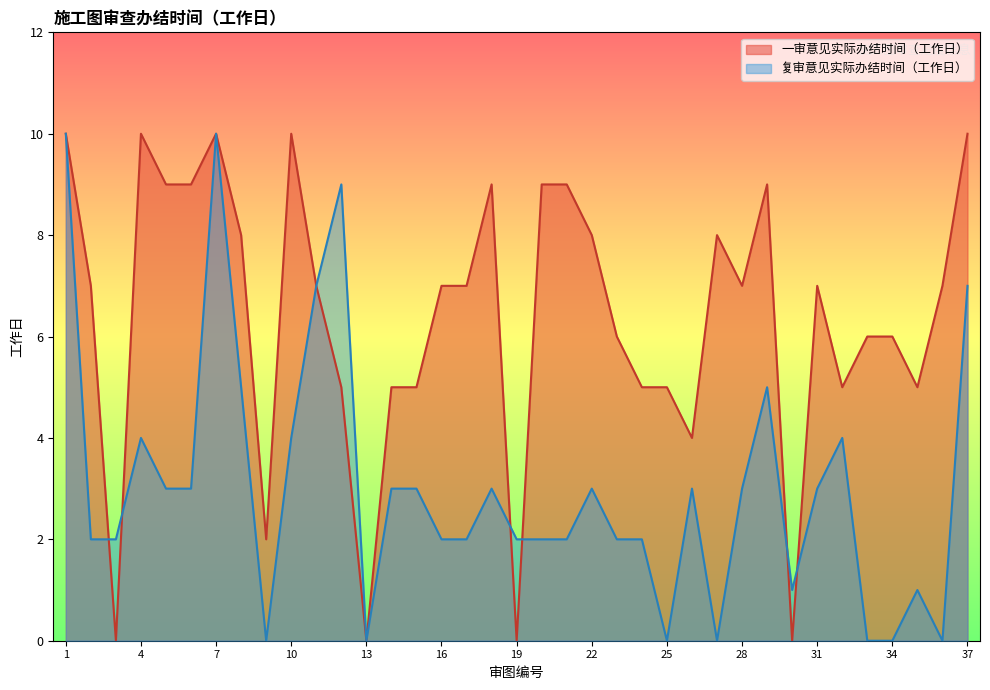

Which series has the largest range (max minus min)?

一审意见实际办结时间（工作日）